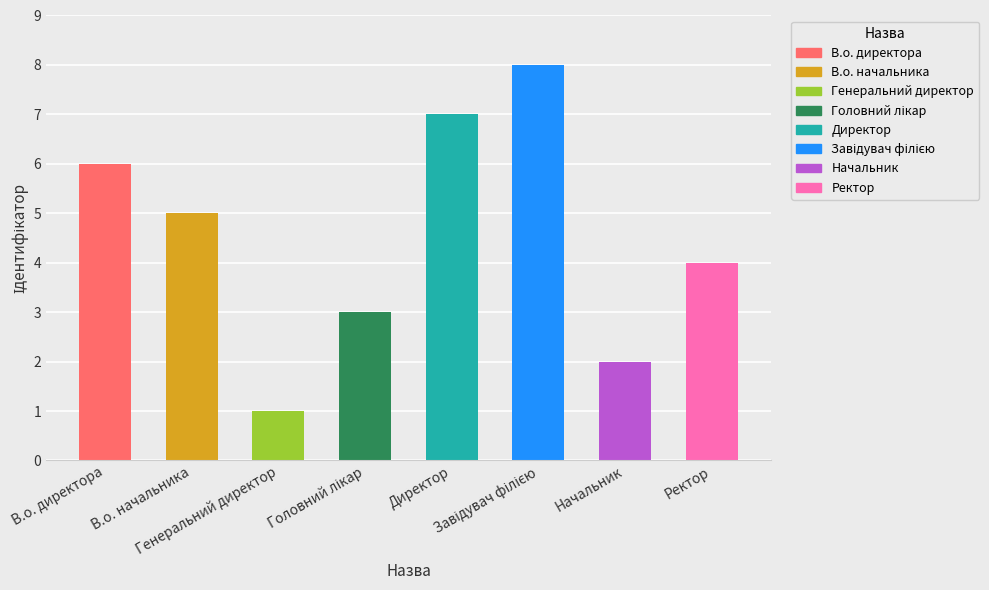

What is the greatest value displayed?

8